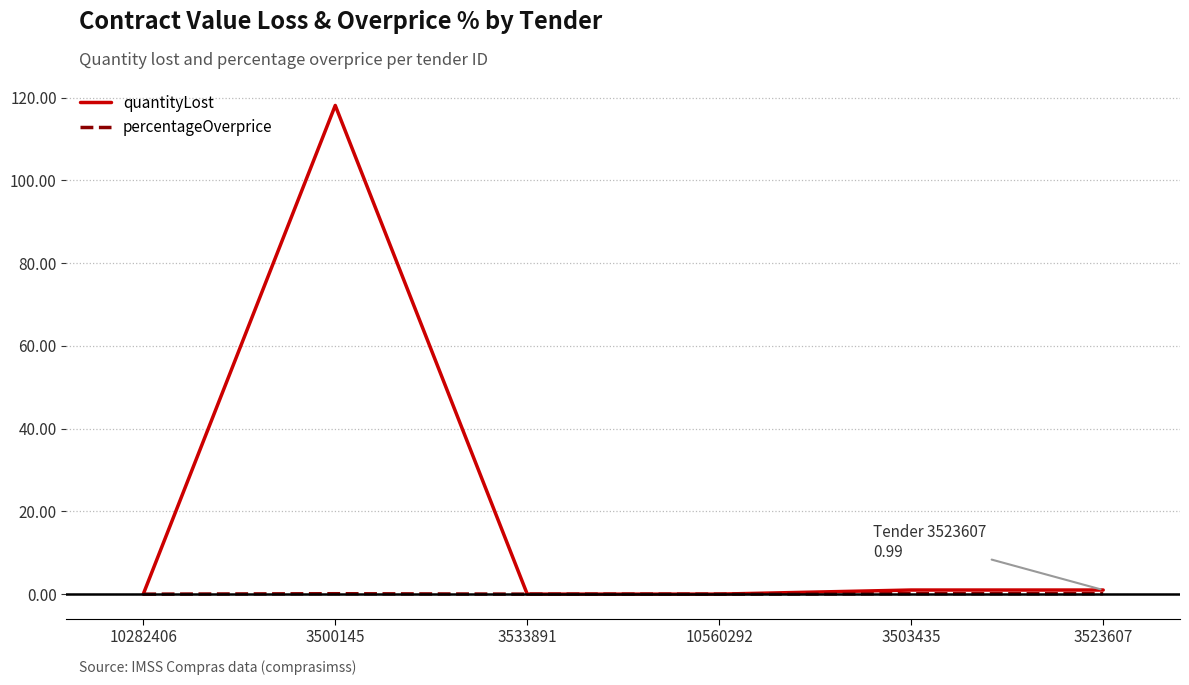

The quantityLost series shows 0.0 at 10282406. True or false?

True